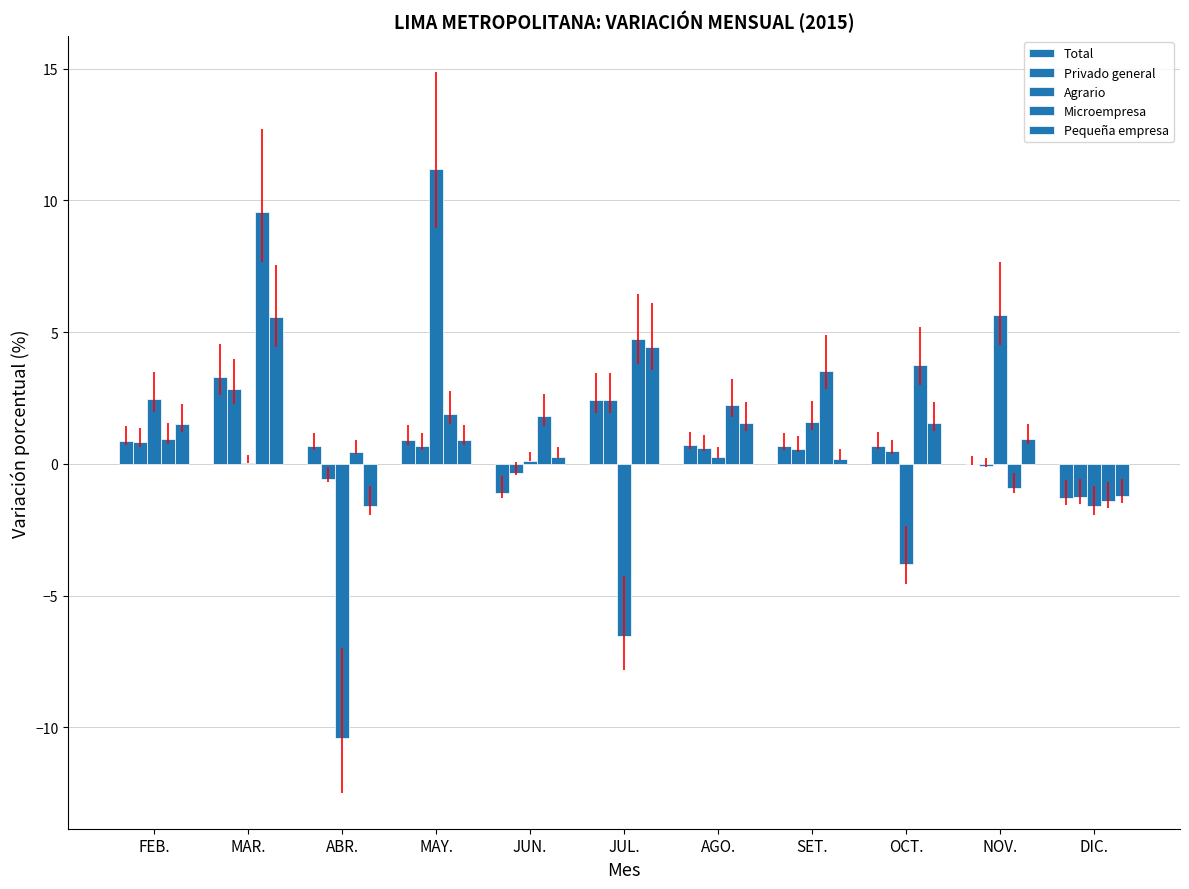

What position from the right is SET.?

4